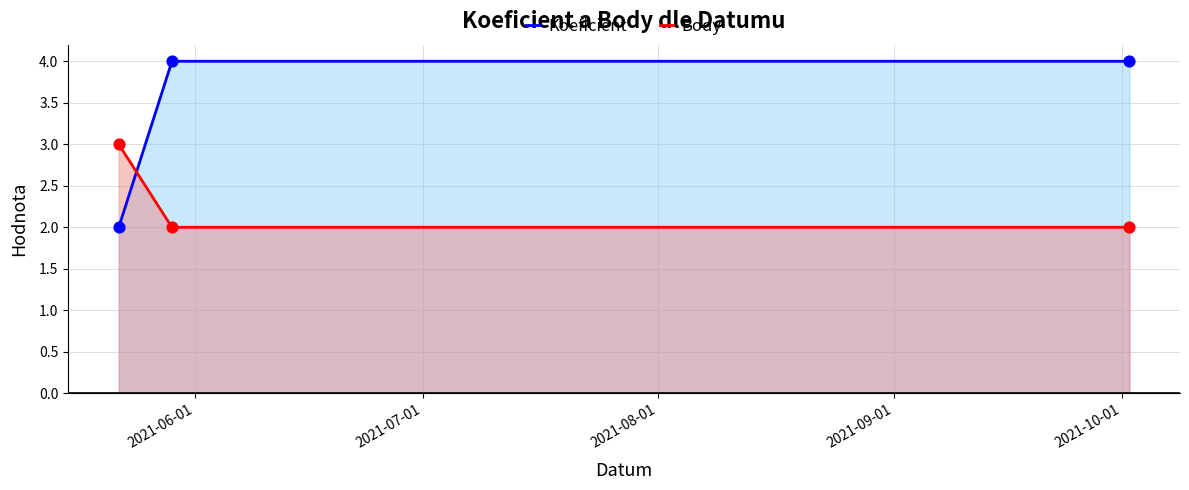

At how many categories does at least one series exceed 3?

2